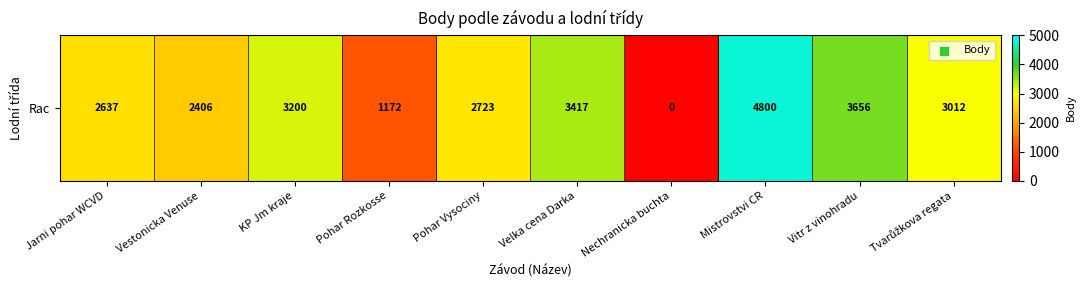

Read the value at Vitr z vinohradu, to the nearest 100.

3700